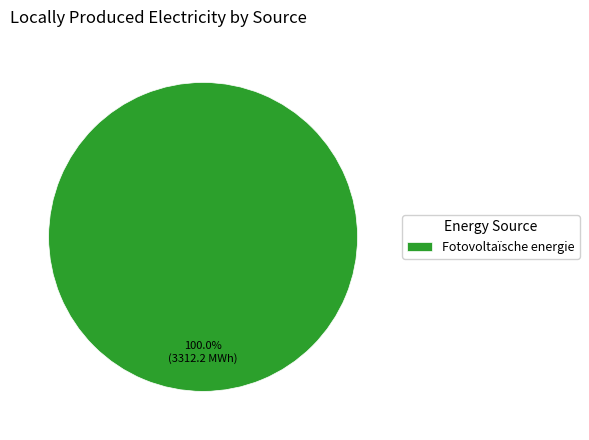

Rank the categories by value from highest to lowest.

Fotovoltaïsche energie